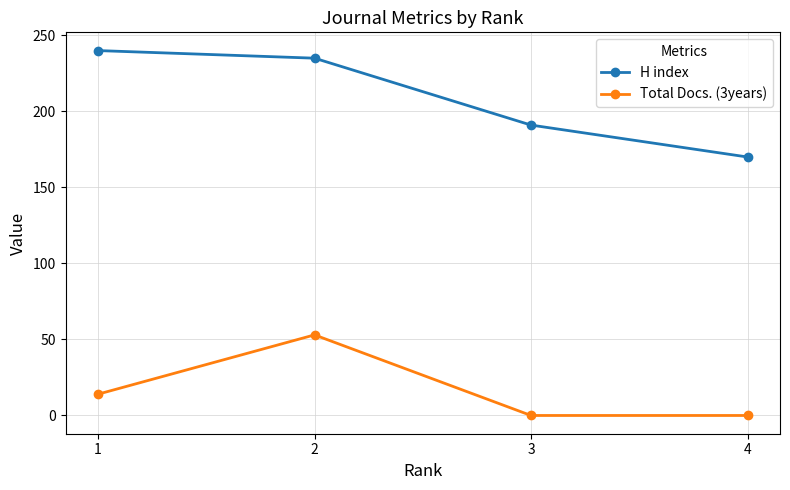

What is the greatest value displayed?

240